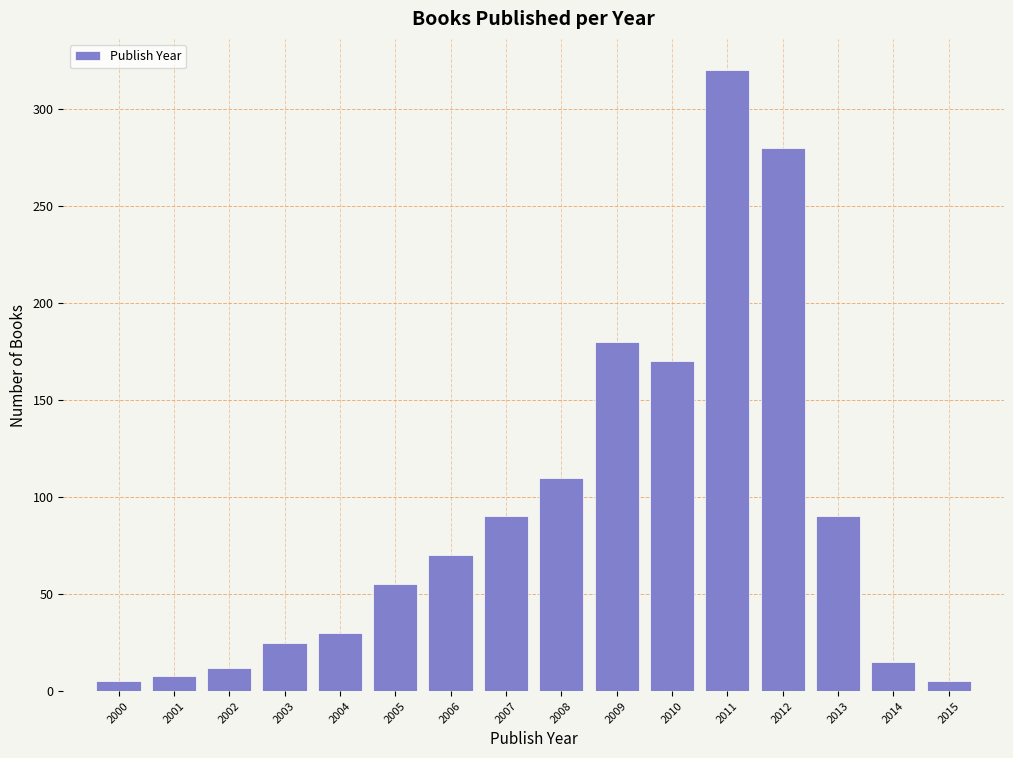

Reading left to right, extract all data points from this chart.

2000=5	2001=8	2002=12	2003=25	2004=30	2005=55	2006=70	2007=90	2008=110	2009=180	2010=170	2011=320	2012=280	2013=90	2014=15	2015=5